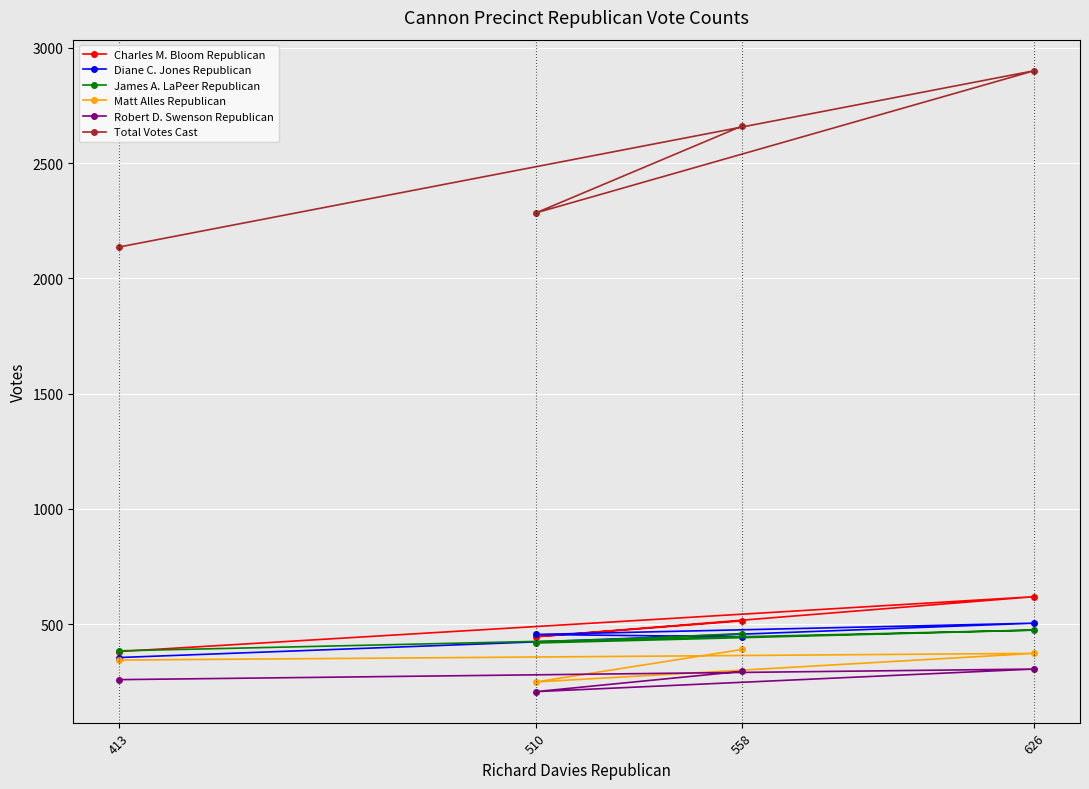

At how many categories does at least one series exceed 471?

4